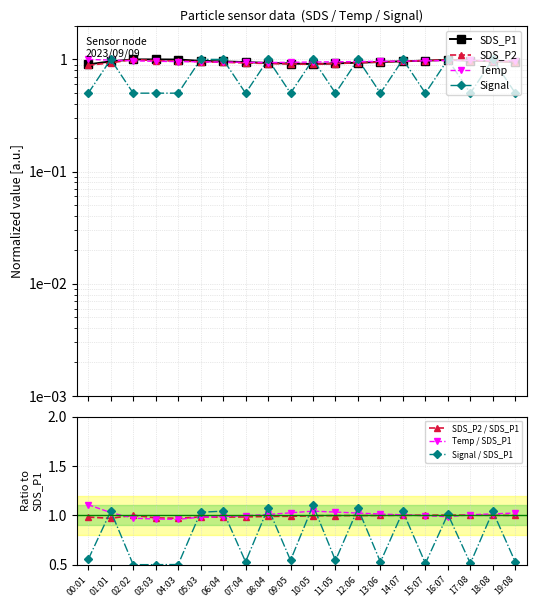

Is it true that Temp / SDS_P1 equals 1.9 at 00:01?

False